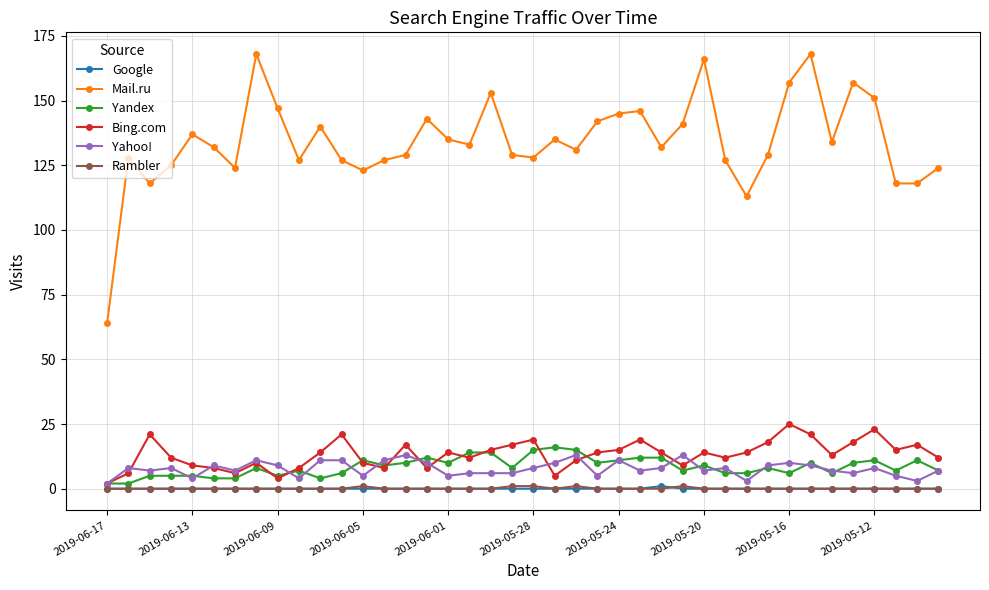

True or false: Mail.ru and Rambler intersect in this chart.

False